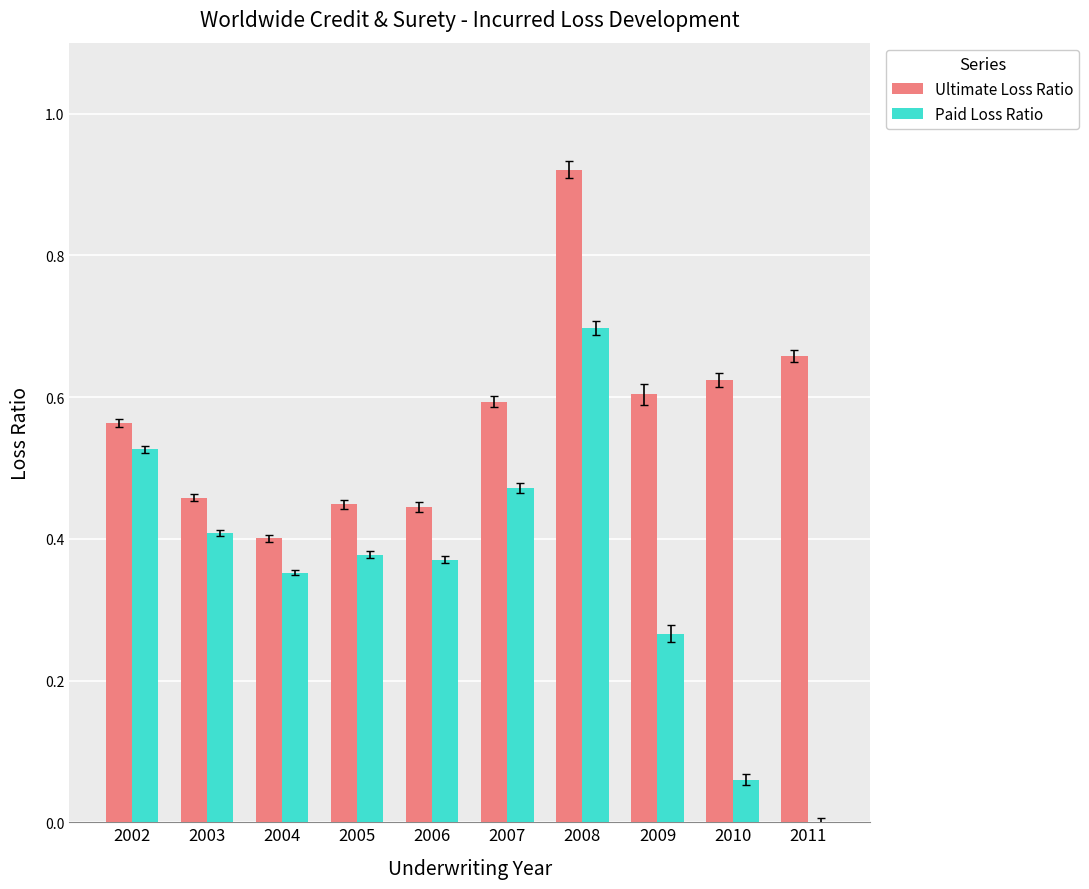

True or false: Ultimate Loss Ratio has a value of 0.6 at 2002.

True